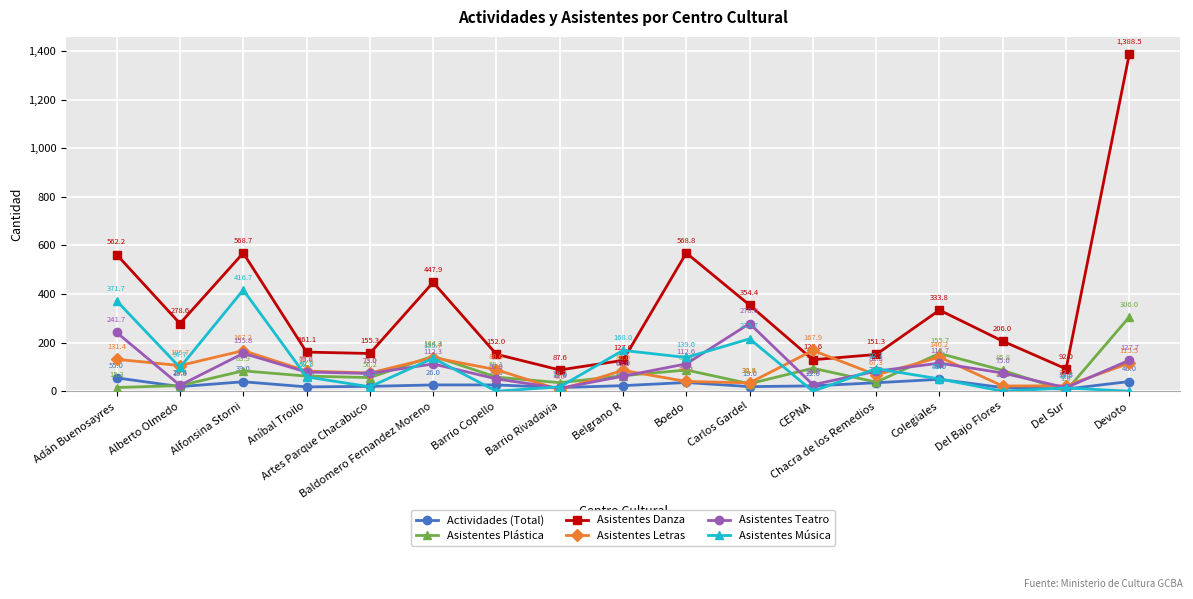

At how many categories does at least one series exceed 584?

1